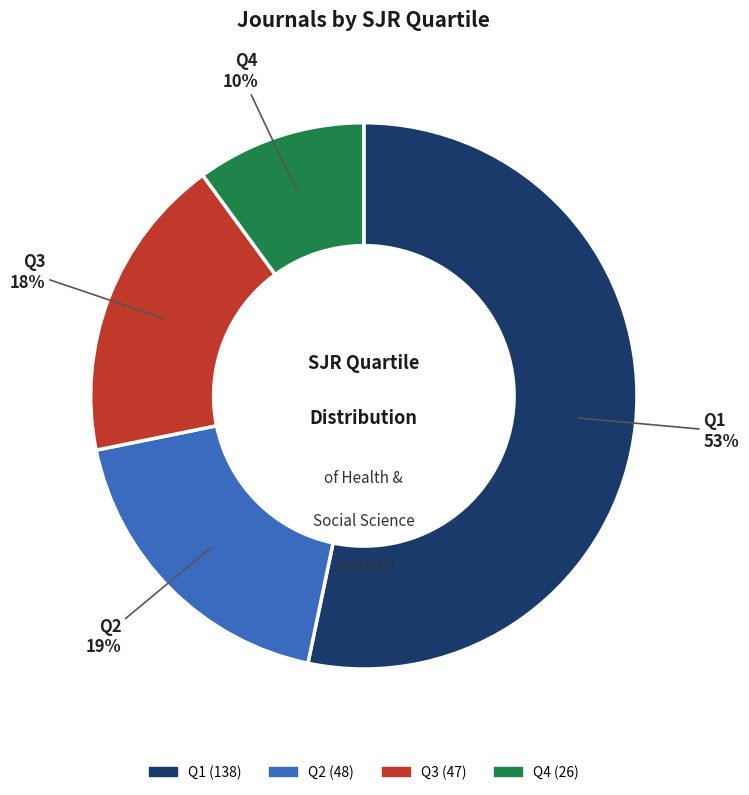

Which category has the biggest portion of the pie?

Q1